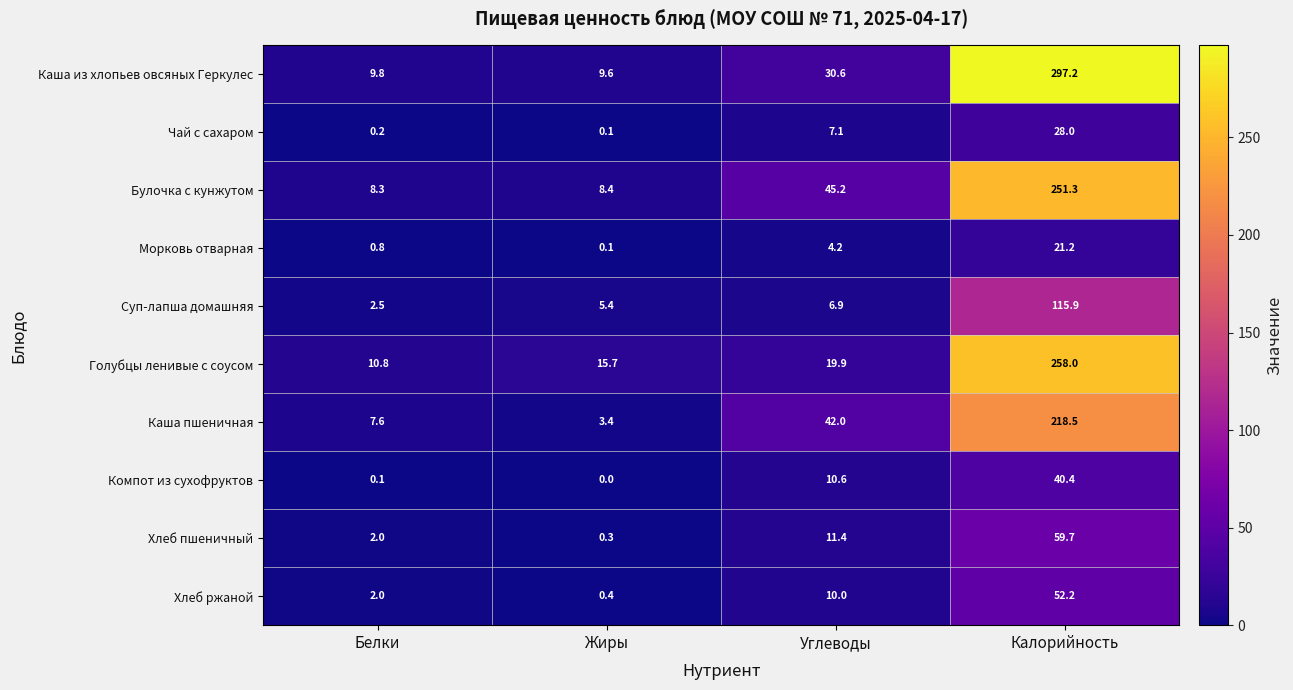

What is the difference between the maximum and second lowest values in the Компот из сухофруктов series?

40.3